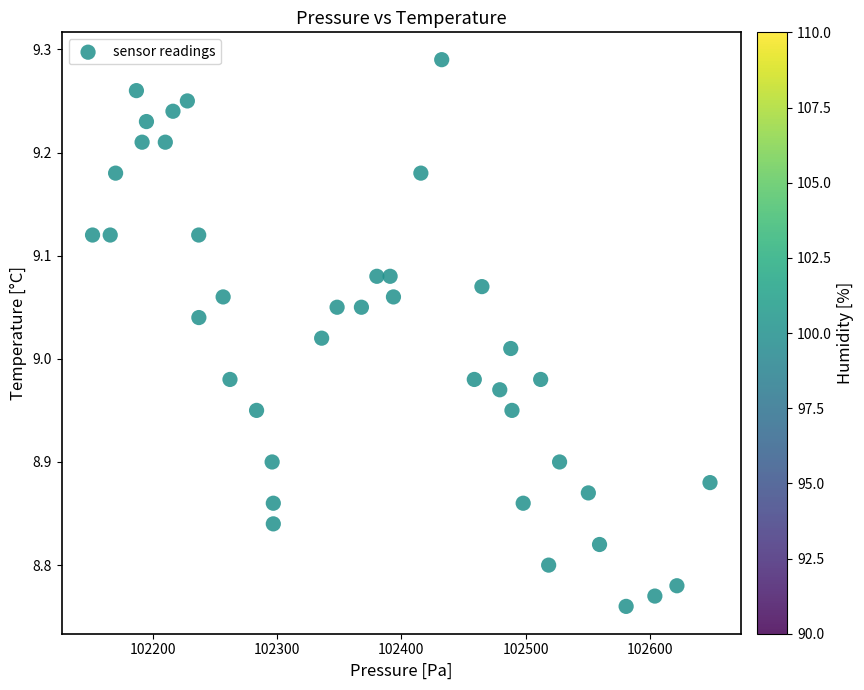

What is the range of Y values (max minus min)?

0.5